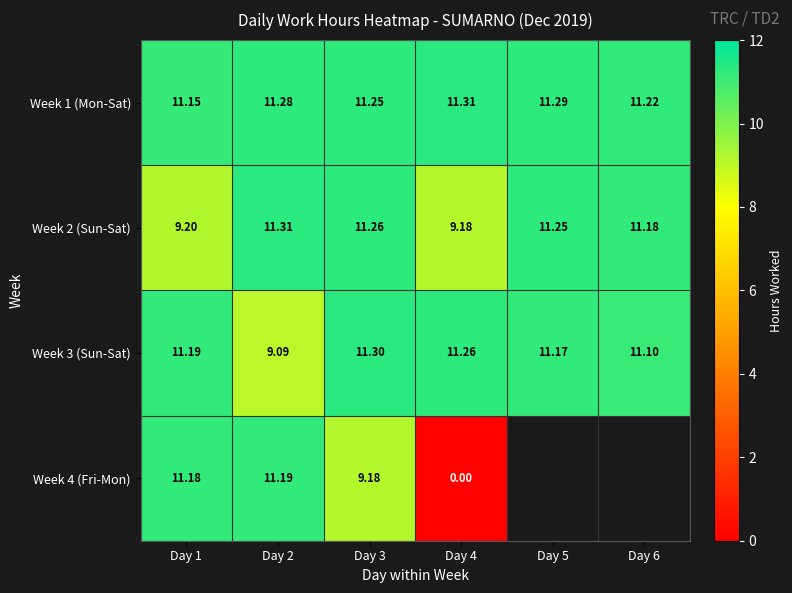

How many Week 1 (Mon-Sat) values are between 11 and 12?

6